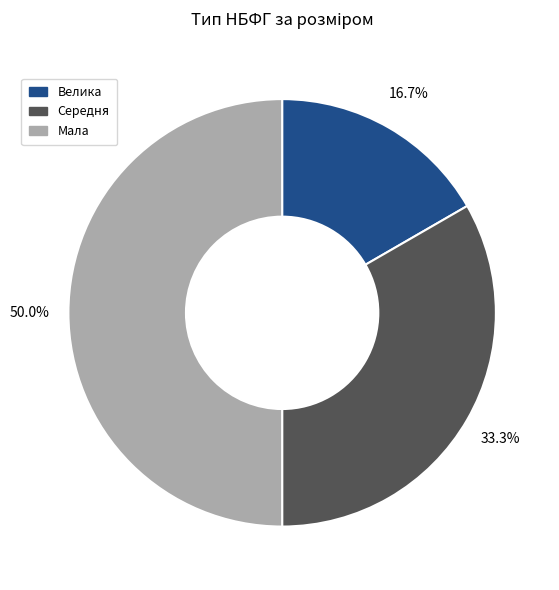

To the nearest percent, what is the difference between the Велика and Мала slice percentages?

33%